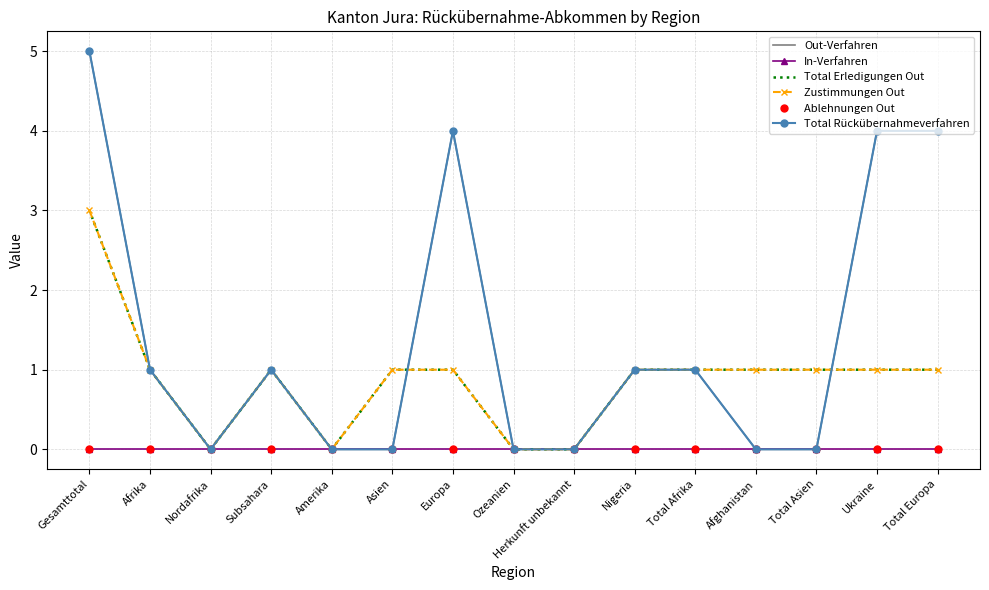

What is the label of the 7th point from the left?

Europa